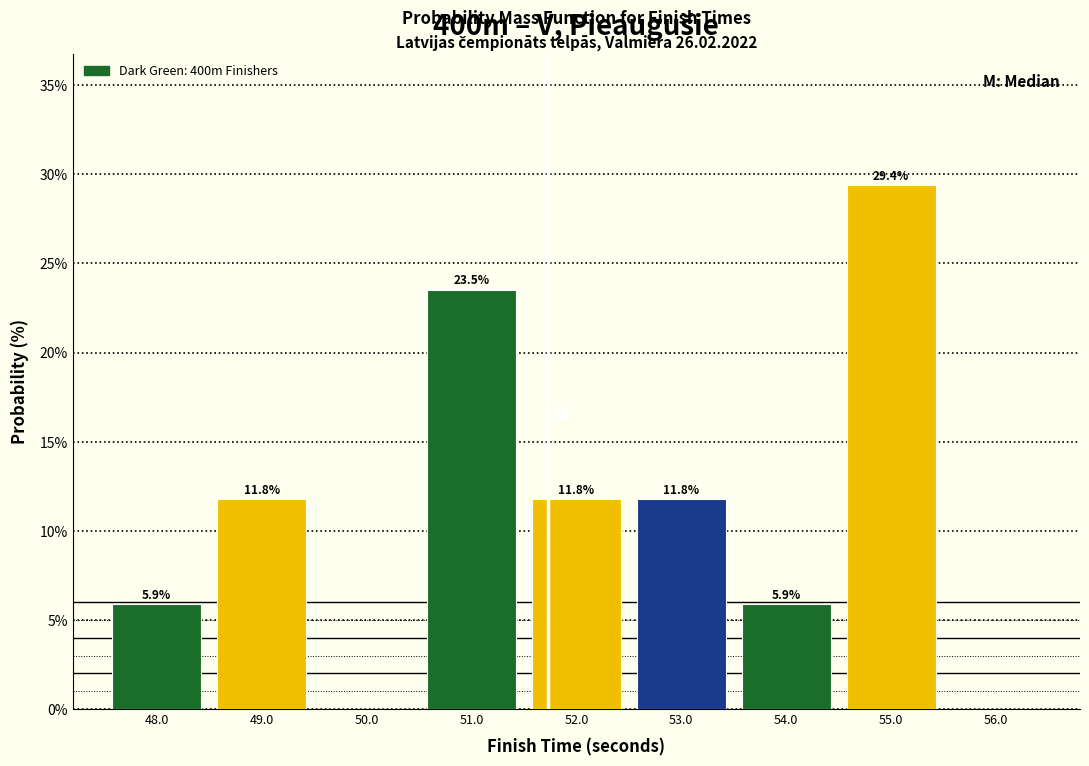

Which range on the x-axis has the tallest bar?

54.5 to 55.5